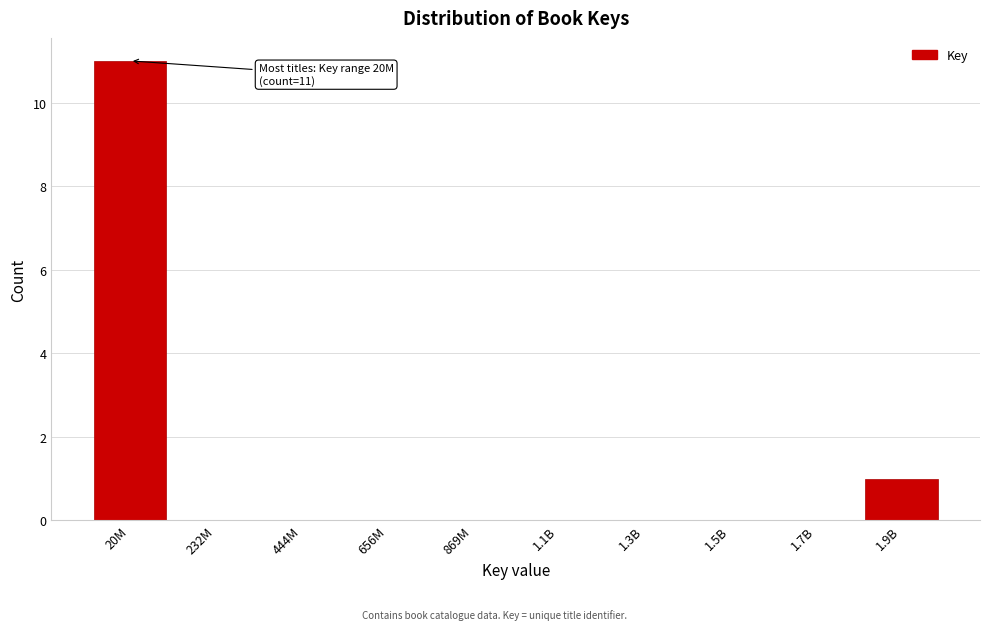

Reading left to right, extract all data points from this chart.

20M=11	232M=0	444M=0	656M=0	869M=0	1.1B=0	1.3B=0	1.5B=0	1.7B=0	1.9B=1